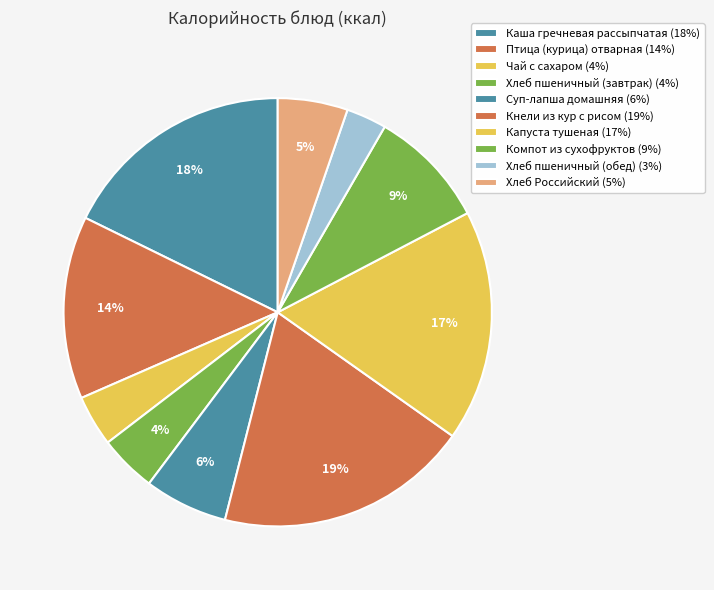

Count the number of slices in the pie.

10